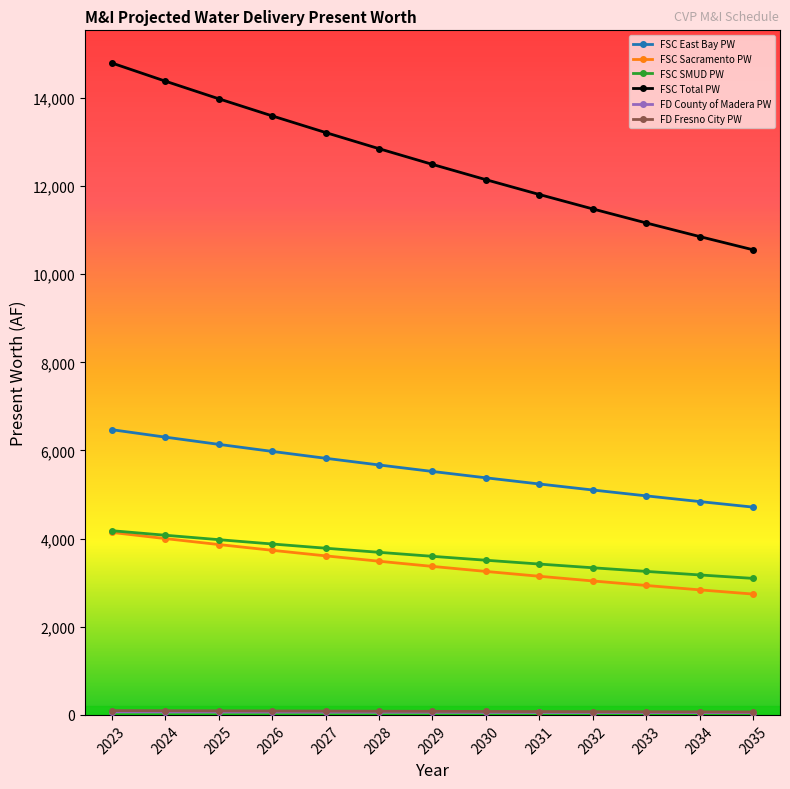

What is the sum of all FSC Total PW values?

163303.7